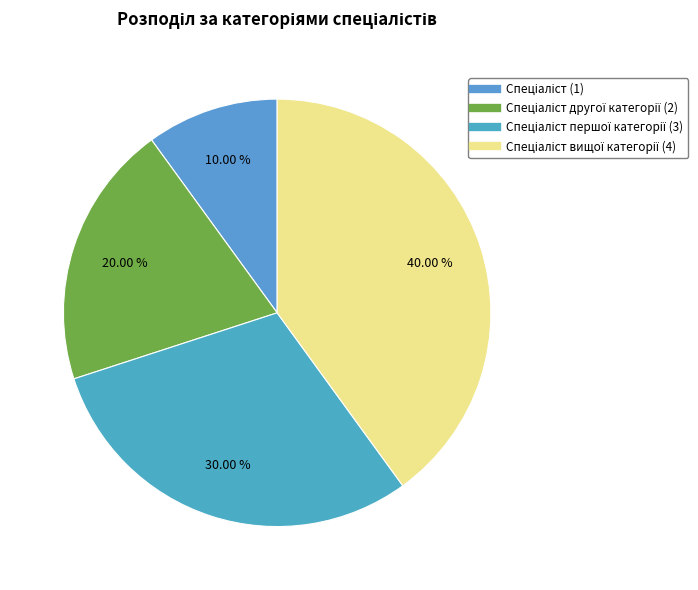

Which category has the smallest portion of the pie?

Спеціаліст